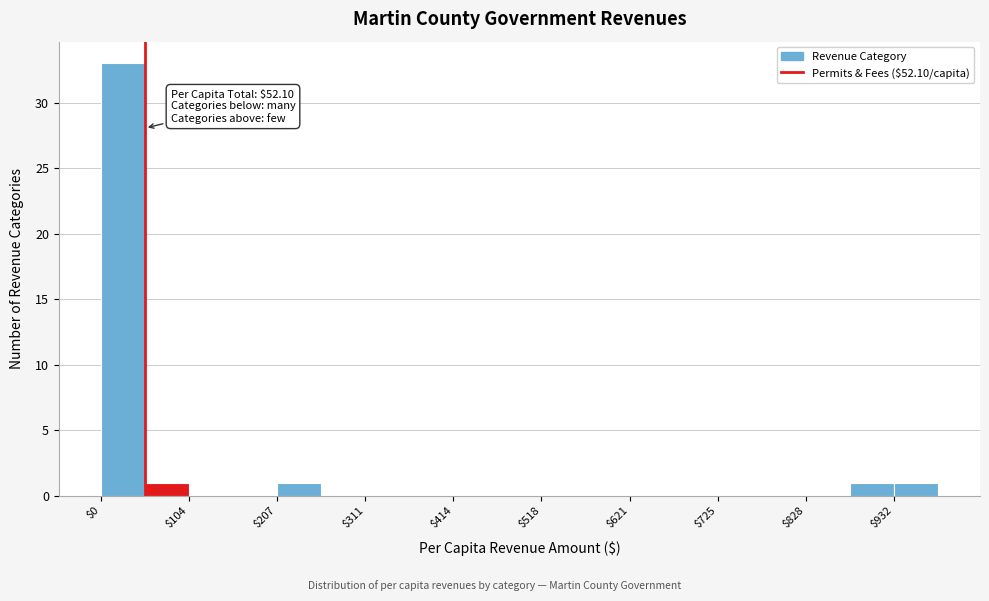

Read against the x-axis, roughly where is the centre of the tallest bar?

20